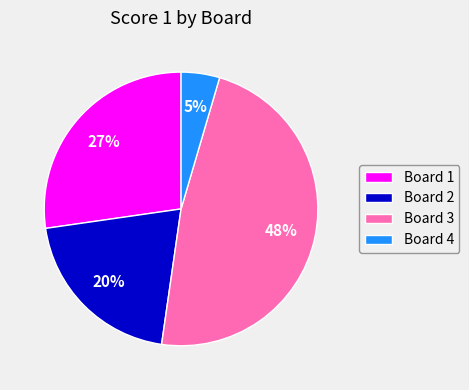

Is there any slice that represents more than half of the pie?

No